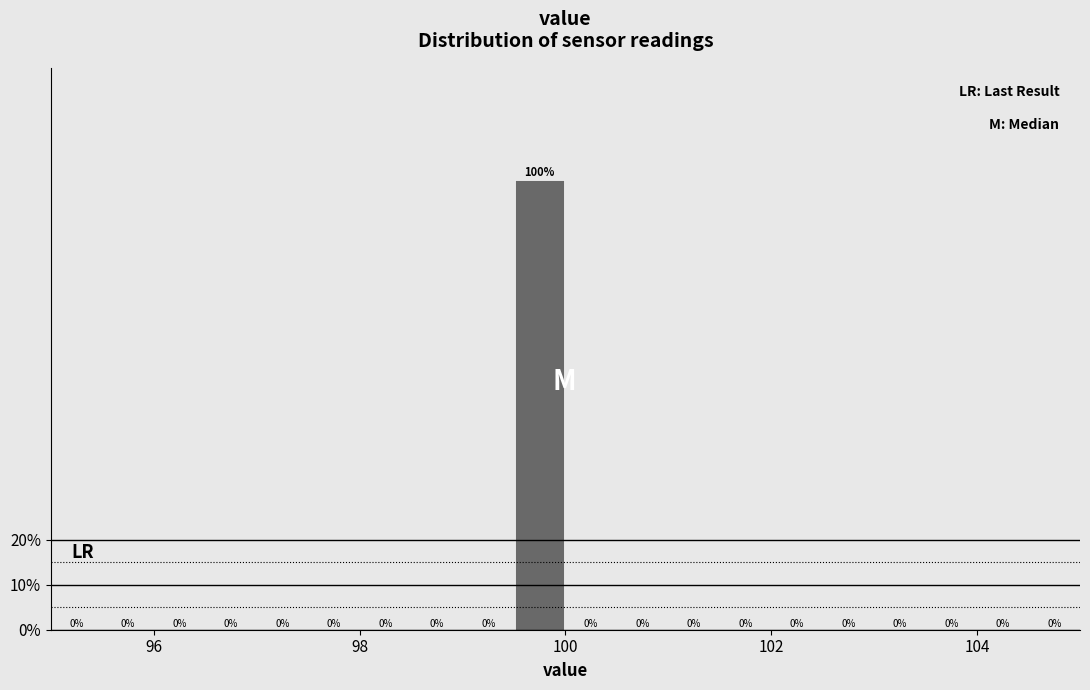

Read against the x-axis, roughly where is the centre of the tallest bar?

99.8